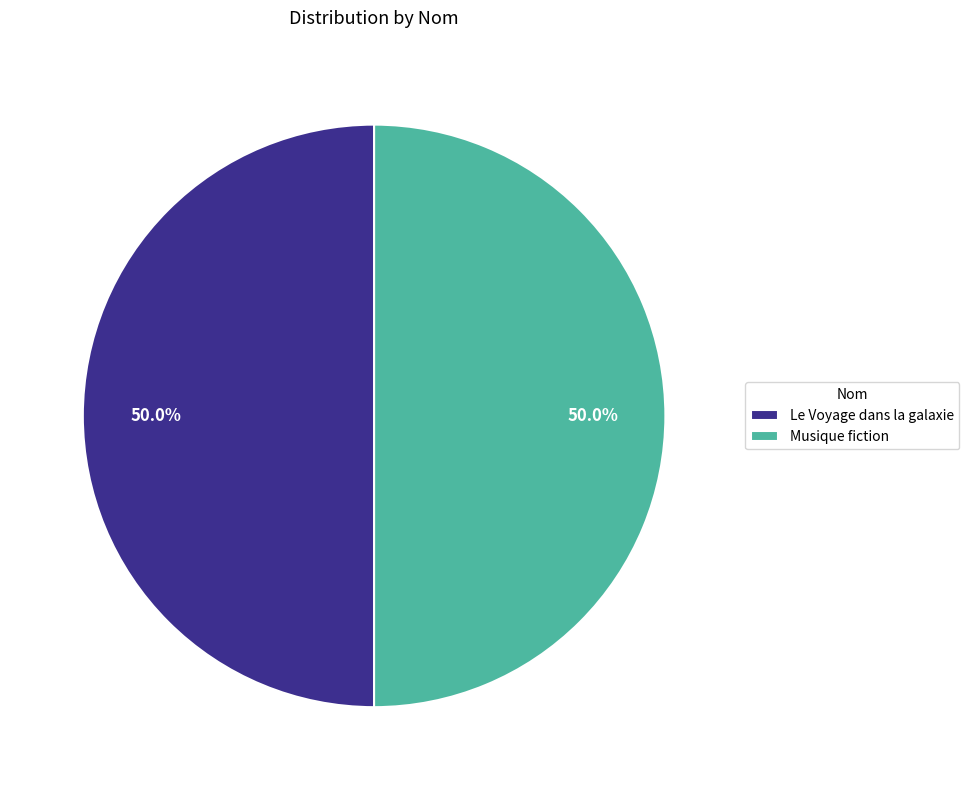

How many slices are in this pie chart?

2